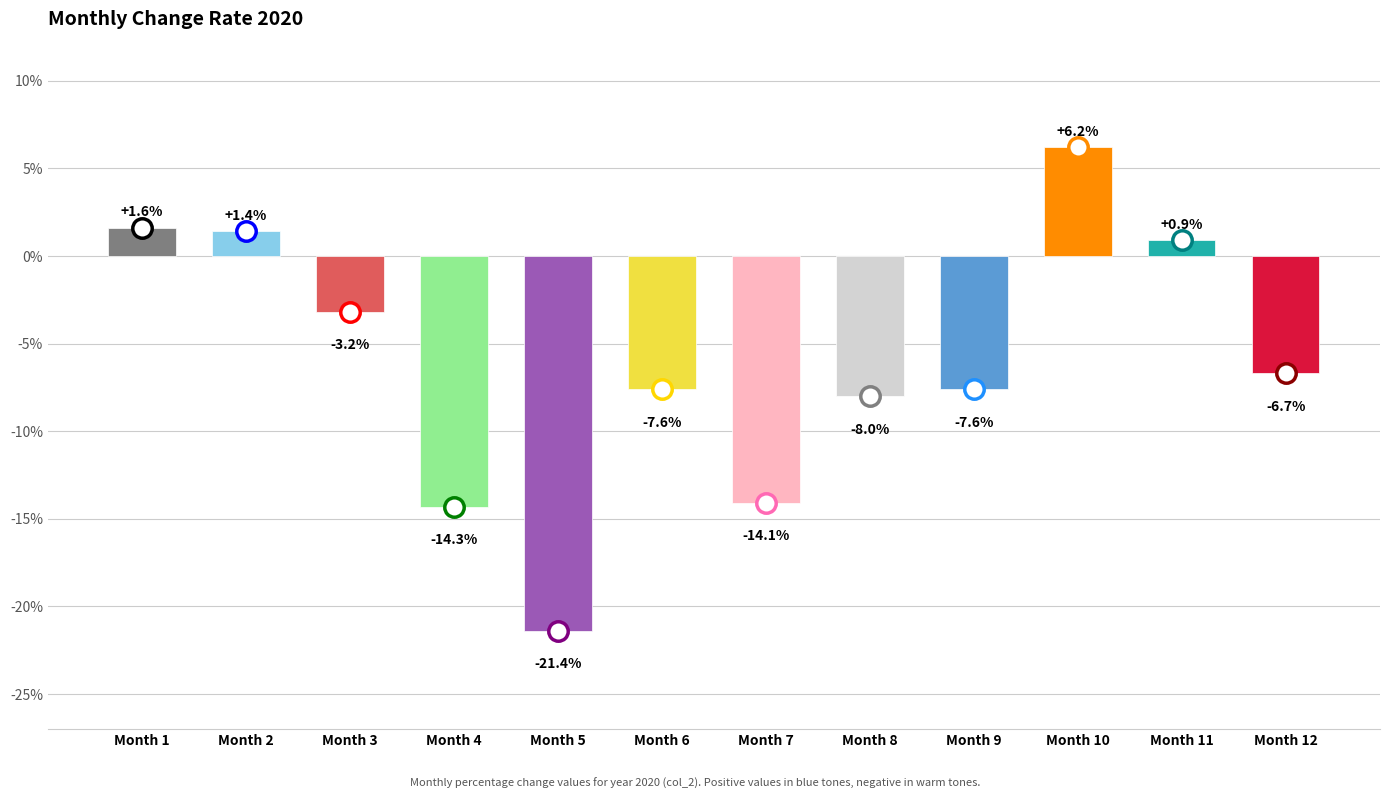

Does the chart contain any negative values?

Yes